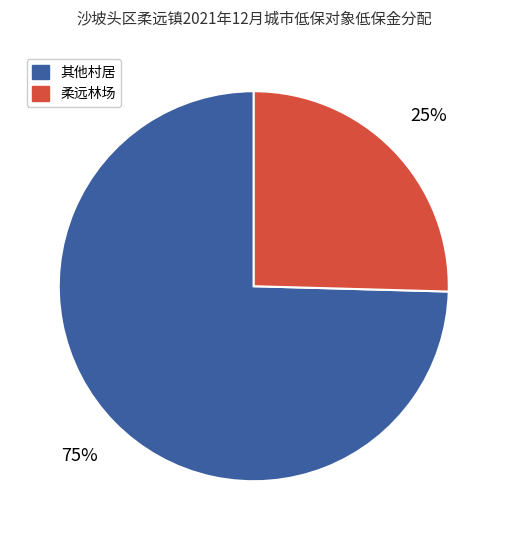

To the nearest percent, what is the average slice percentage?

50%